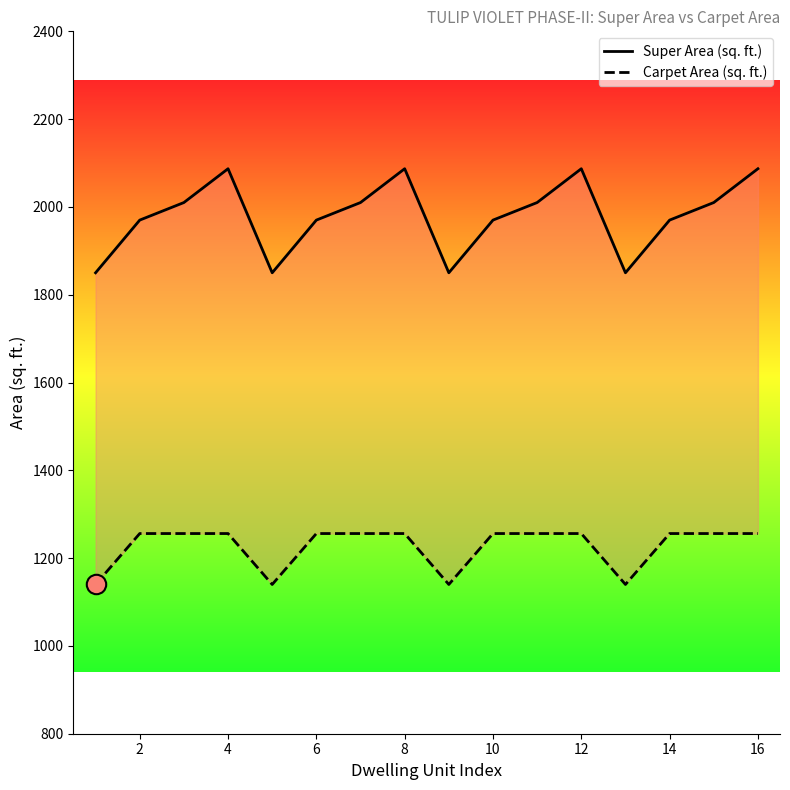

Reading left to right, transcribe all the data shown in this chart.

Super Area (sq. ft.): 1850	1970	2010	2087	1850	1970	2010	2087	1850	1970	2010	2087	1850	1970	2010	2087
Carpet Area (sq. ft.): 1140	1256	1256	1256	1140	1256	1256	1256	1140	1256	1256	1256	1140	1256	1256	1256